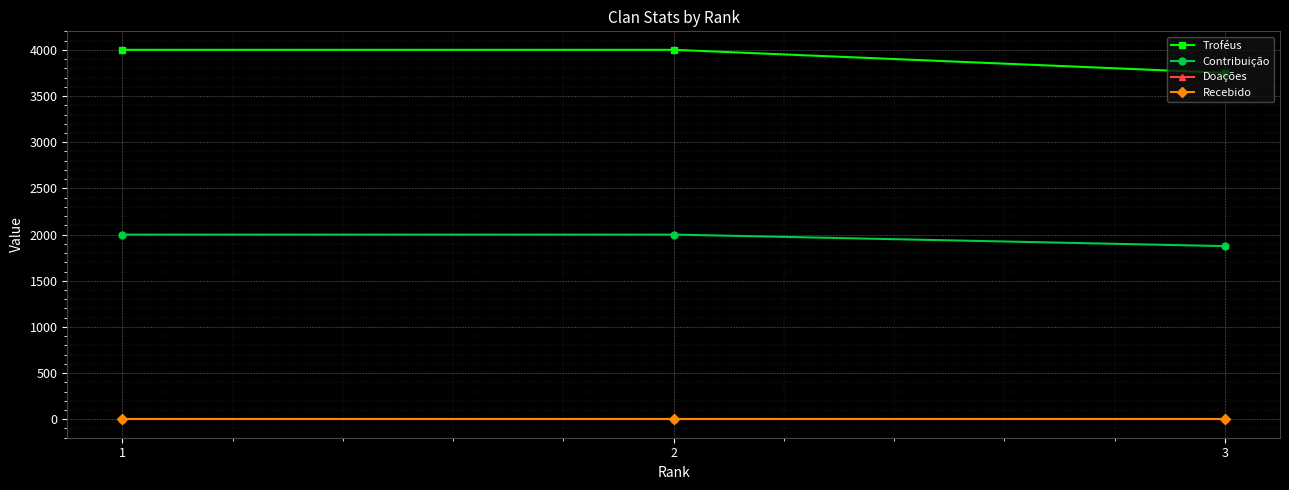

At how many categories does at least one series exceed 1831?

3